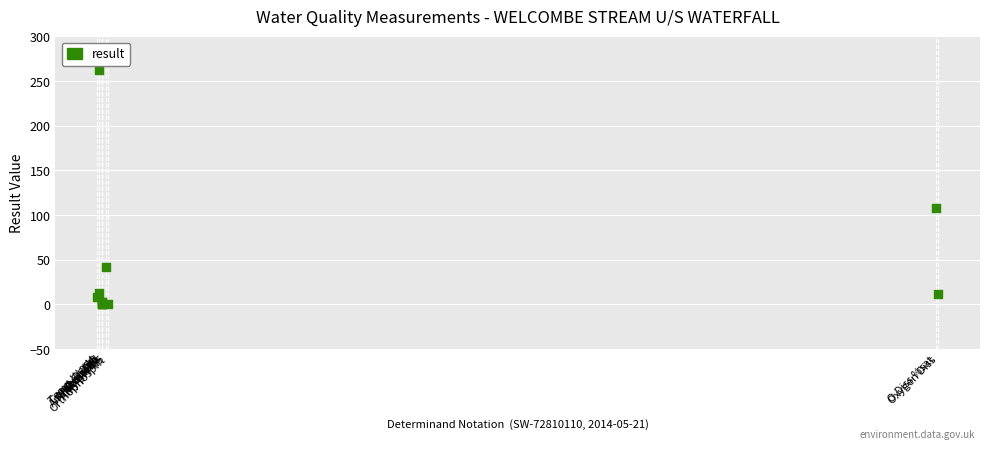

What Y value in the scatter plot is closest to 131?

108.0